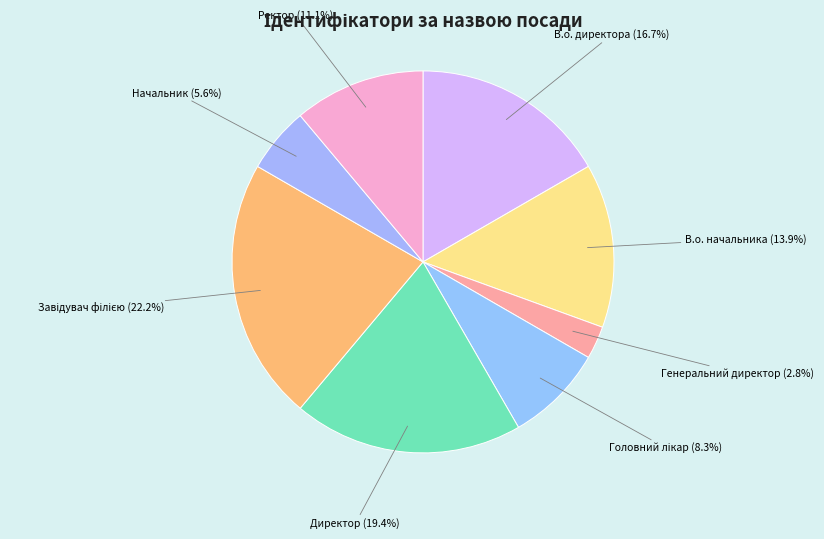

To the nearest percent, what is the combined percentage of Ректор and В.о. начальника?

25%